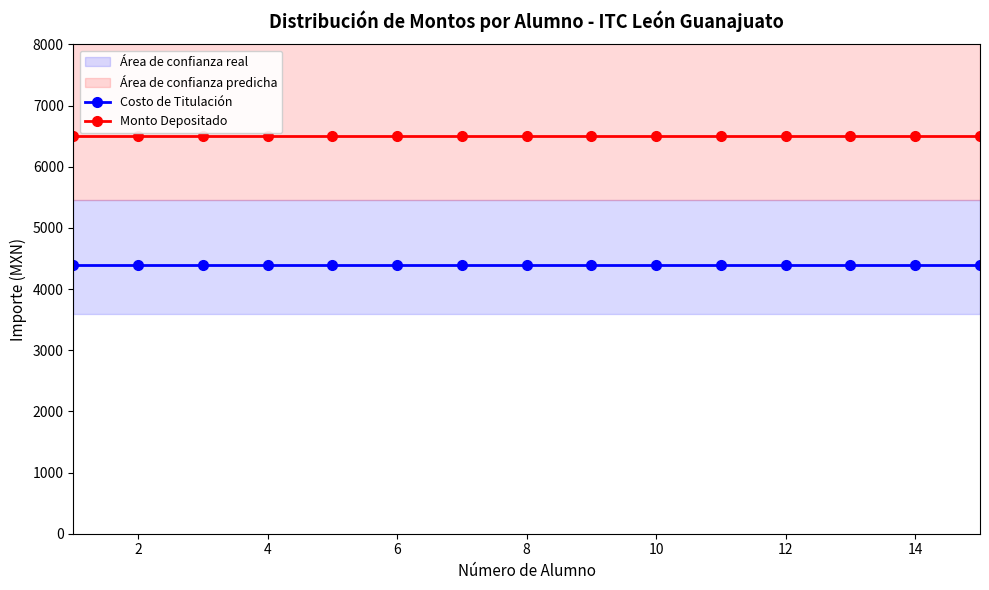

True or false: Monto Depositado and Costo de Titulación cross at least once.

False